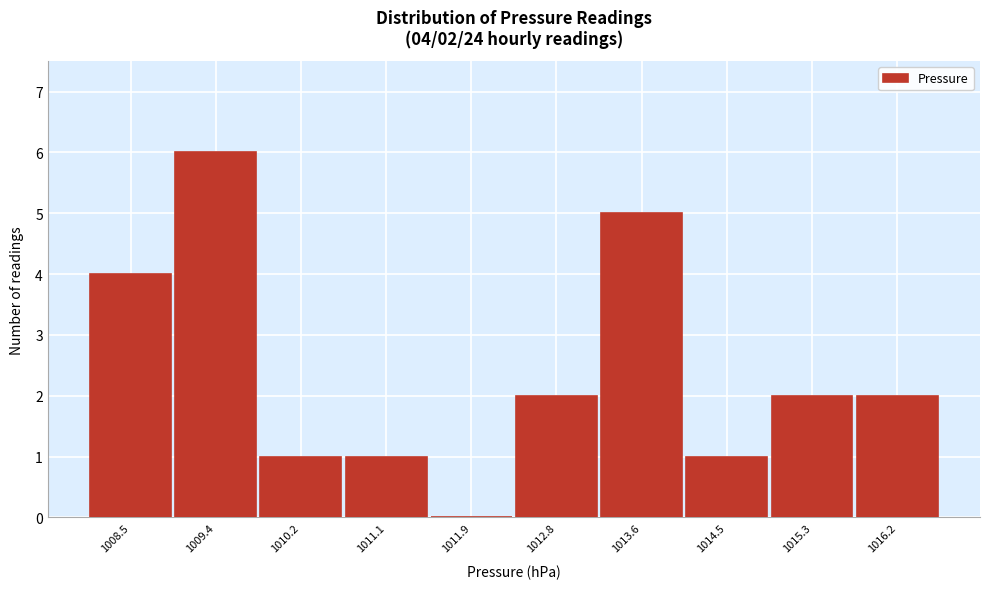

Reading left to right, what are all the values shown in this chart?

1008.5=4	1009.4=6	1010.2=1	1011.1=1	1011.9=0	1012.8=2	1013.6=5	1014.5=1	1015.3=2	1016.2=2